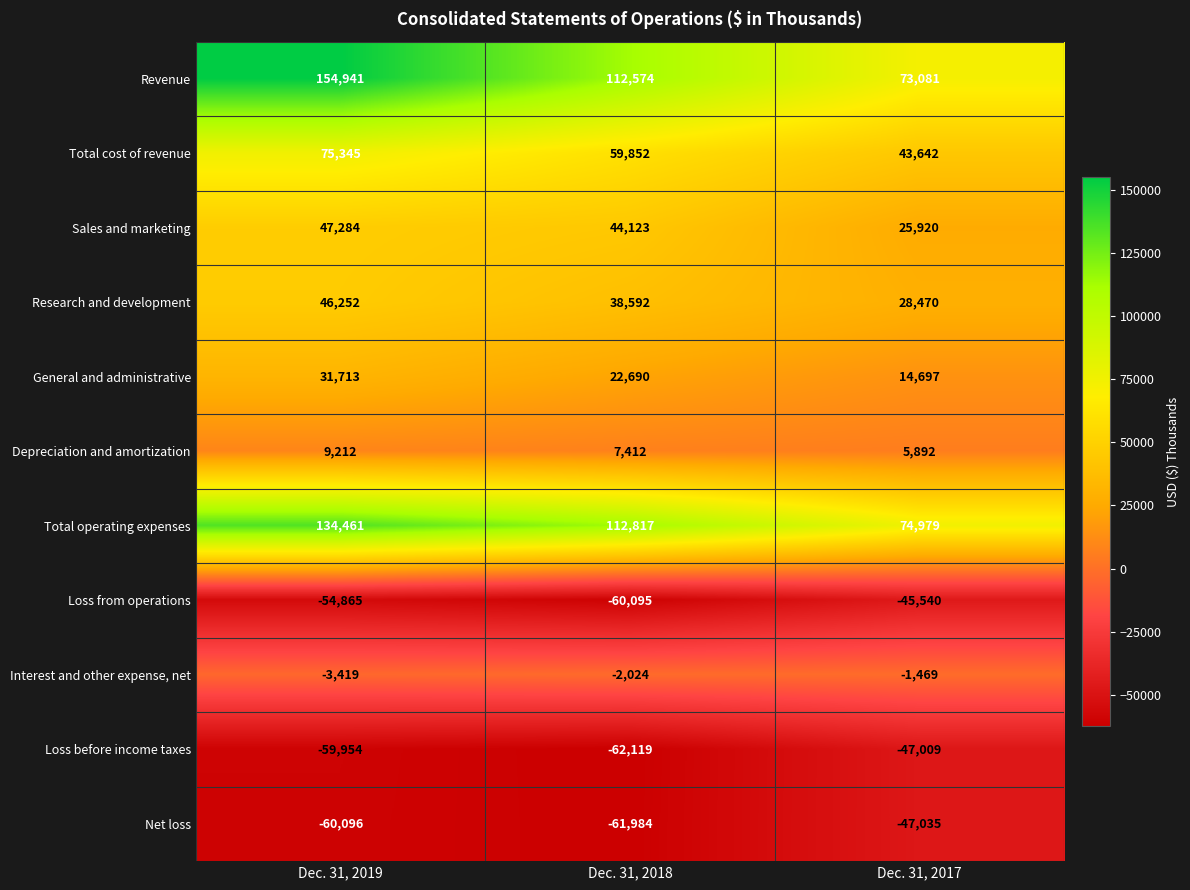

Which category has the highest value across all series?

Dec. 31, 2019